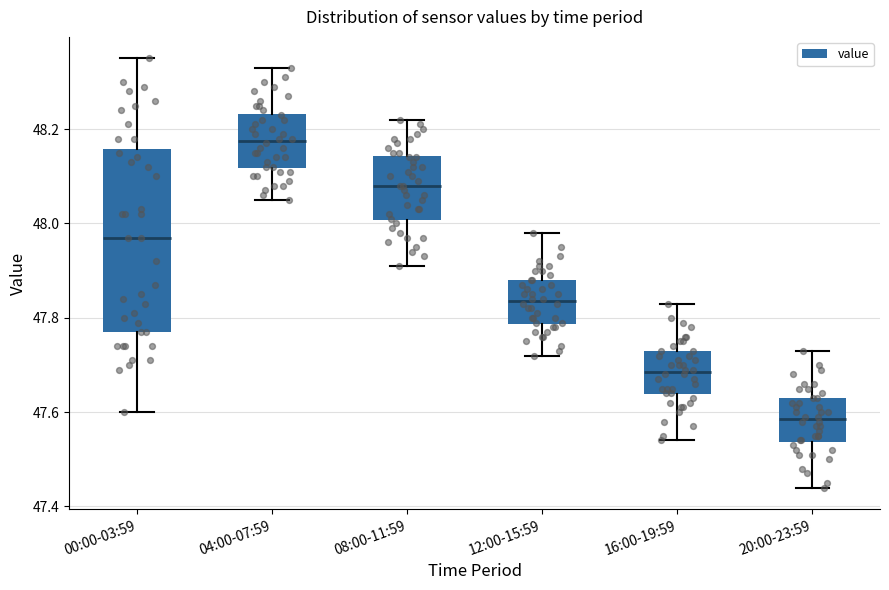

Reading left to right, transcribe this box plot: for each box, give where its median line is, the range the box spans, and where its two whiskers end, as read against the y-axis. The values are not printed on the chart, so give them approximately, as read against the axis.

00:00-03:59: median 47.98, box 47.78 to 48.16, whiskers 47.60 to 48.36
04:00-07:59: median 48.18, box 48.12 to 48.24, whiskers 48.06 to 48.34
08:00-11:59: median 48.08, box 48.00 to 48.14, whiskers 47.92 to 48.22
12:00-15:59: median 47.84, box 47.78 to 47.88, whiskers 47.72 to 47.98
16:00-19:59: median 47.68, box 47.64 to 47.74, whiskers 47.54 to 47.84
20:00-23:59: median 47.58, box 47.54 to 47.64, whiskers 47.44 to 47.74